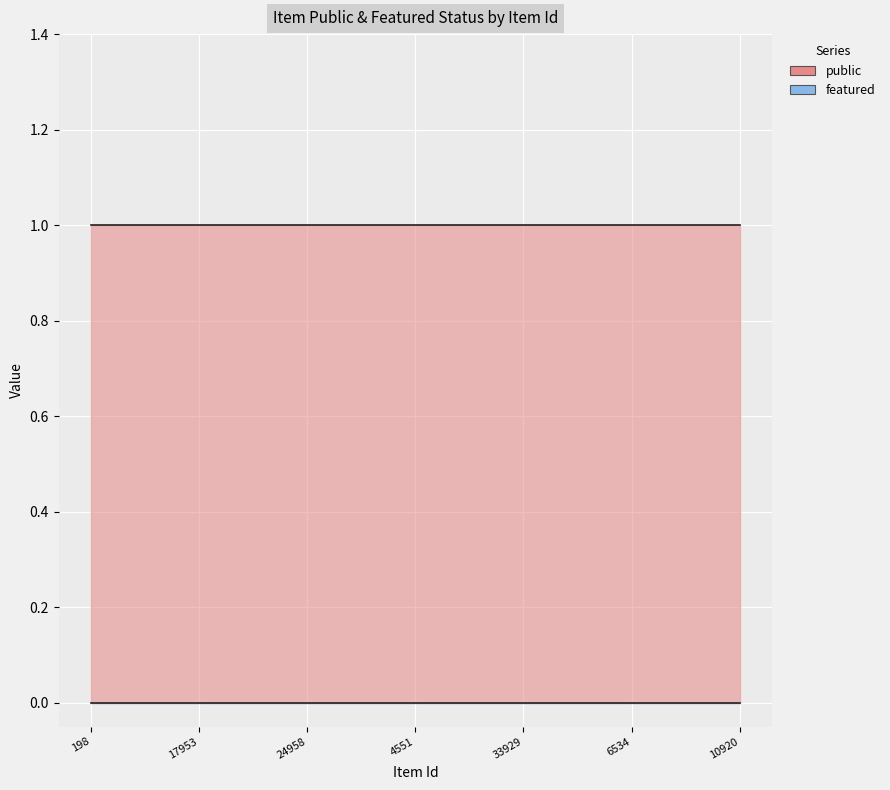

What is the label of the 25th point from the left?

10920